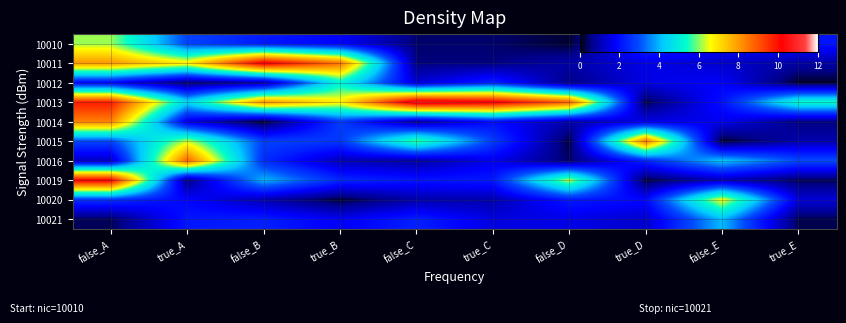

At true_D, list the series in order from largest to smallest.

10015, 10010, 10016, 10020, 10011, 10014, 10012, 10021, 10013, 10019